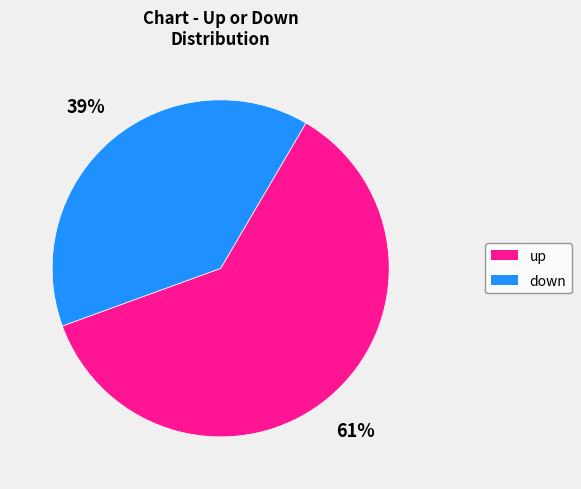

Does down represent more than half of the total?

No